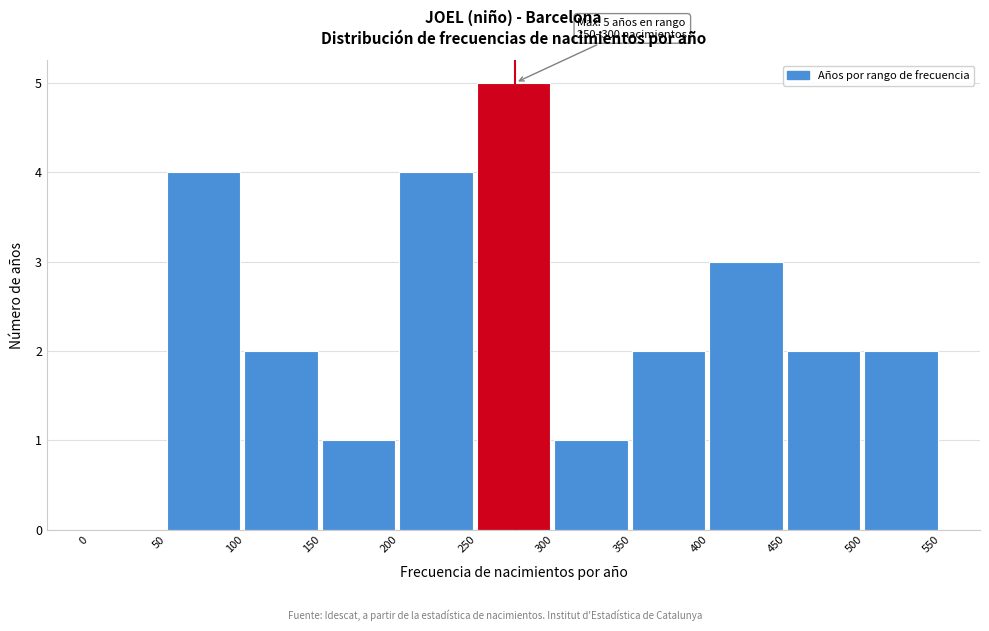

Which range on the x-axis has the tallest bar?

250 to 300